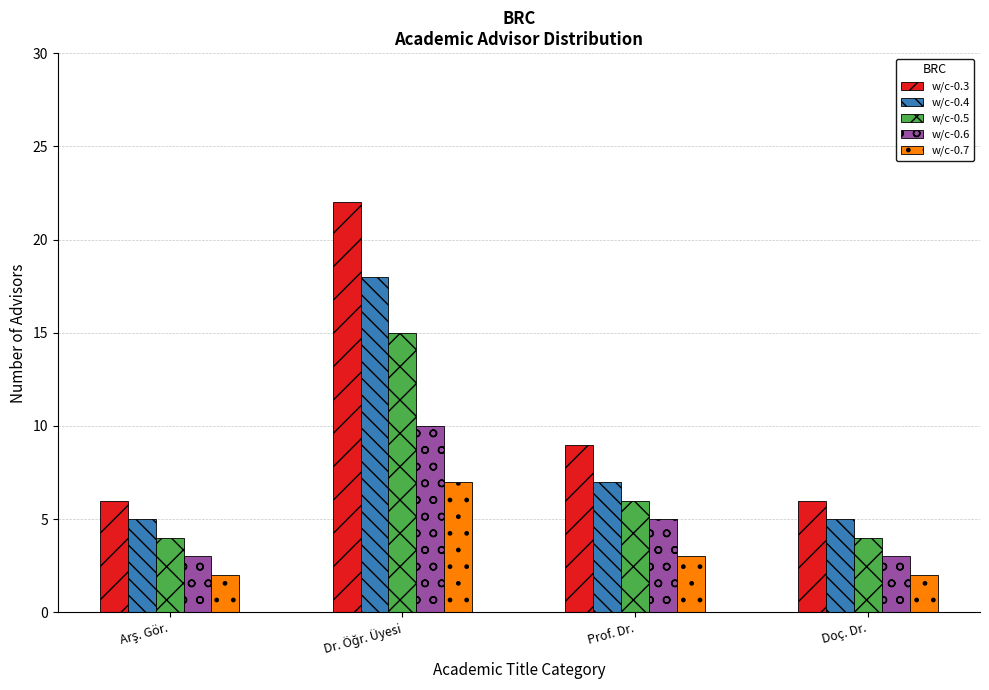

Which series has the largest total across all categories?

w/c-0.3